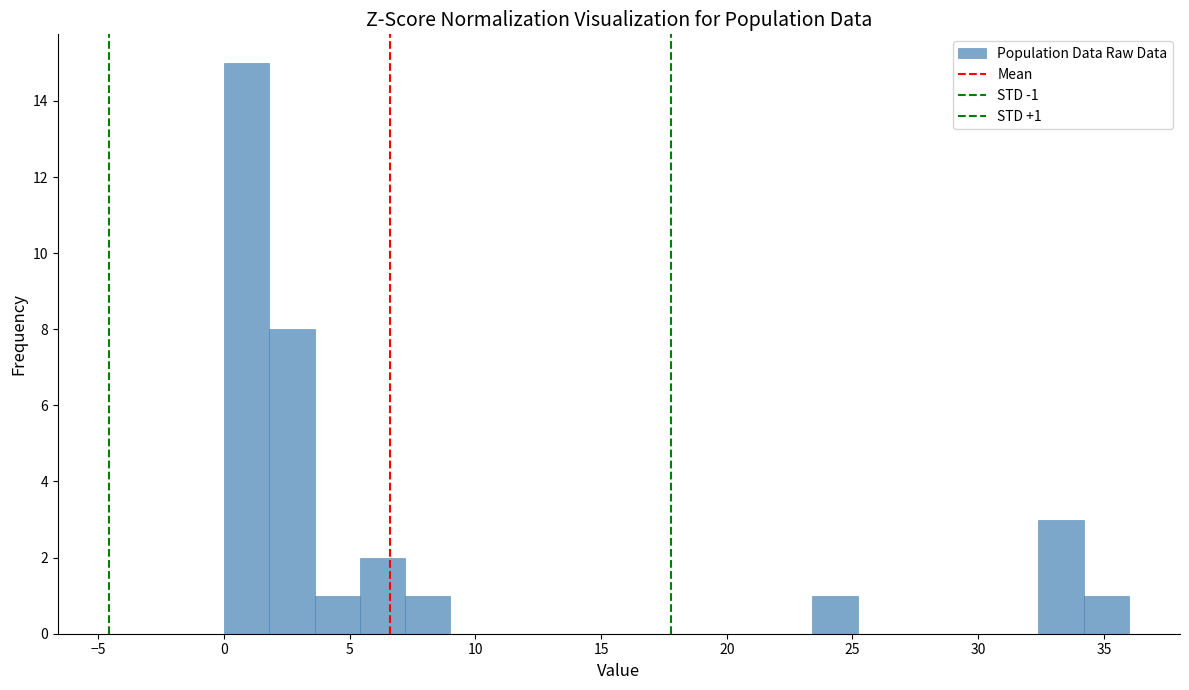

Read against the x-axis, roughly where is the centre of the tallest bar?

1.0